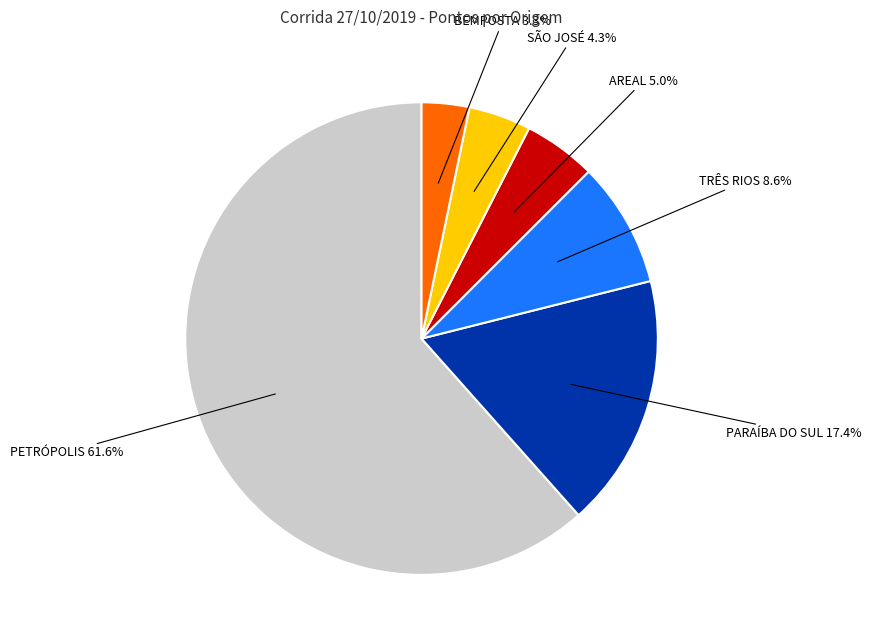

To the nearest percent, what is the average slice percentage?

17%